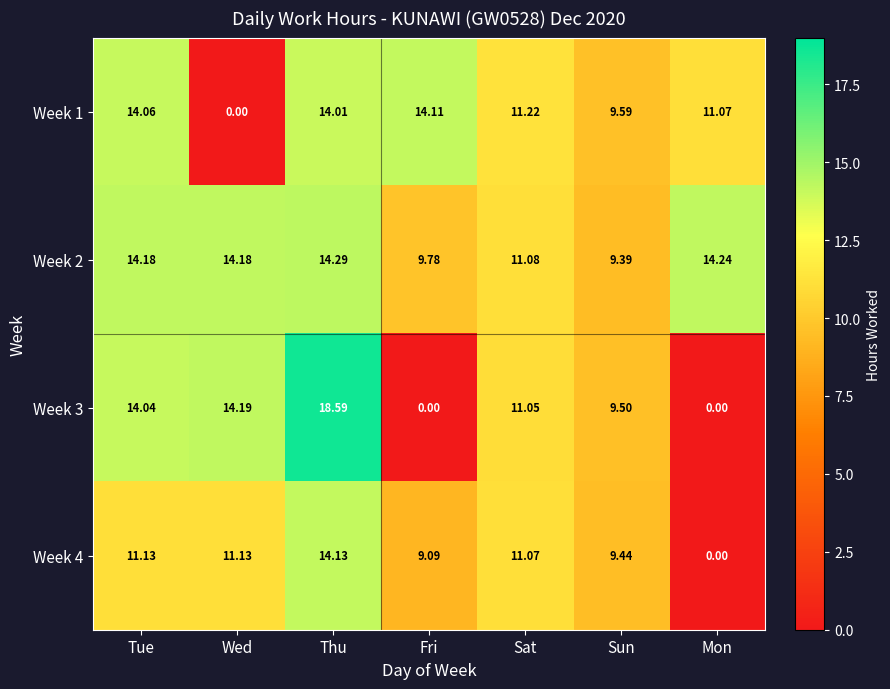

At which category is the sum across all series the highest?

Thu